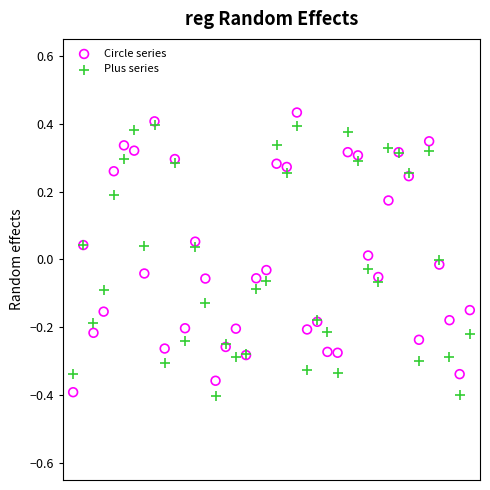

What are all the series names shown in the legend?

Circle series, Plus series